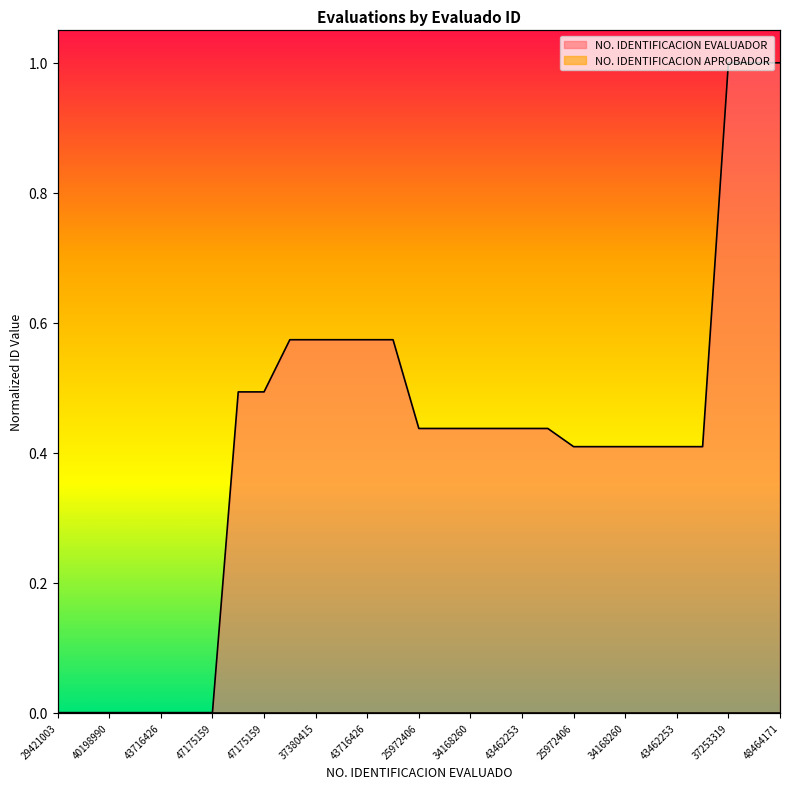

Which has a higher value, 32556378 or 43462253?

43462253